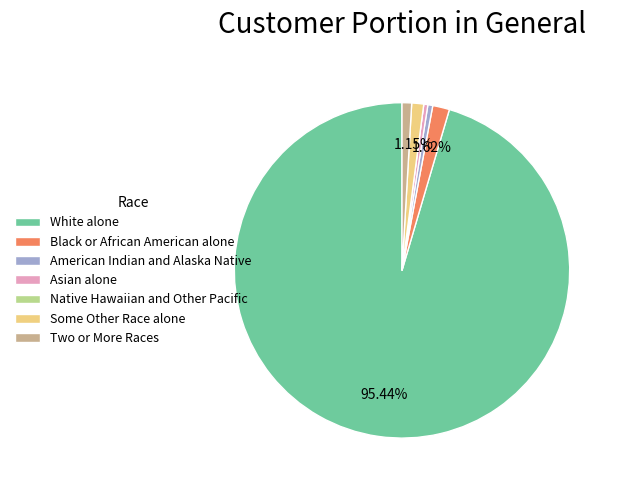

To the nearest percent, what is the average slice percentage?

14%